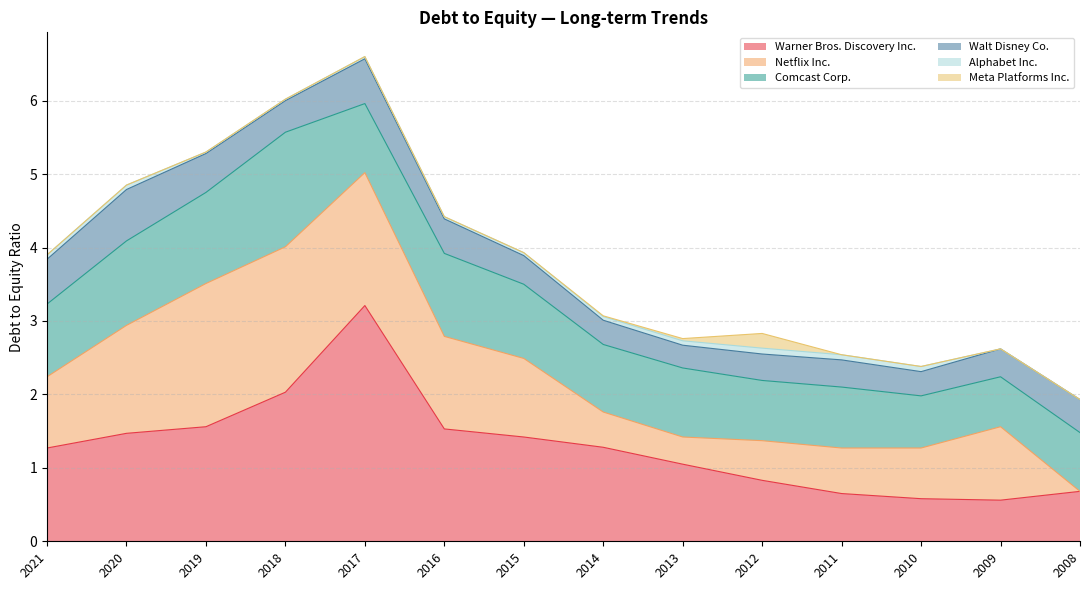

Is it true that Comcast Corp. equals 1.5 at 2011?

False